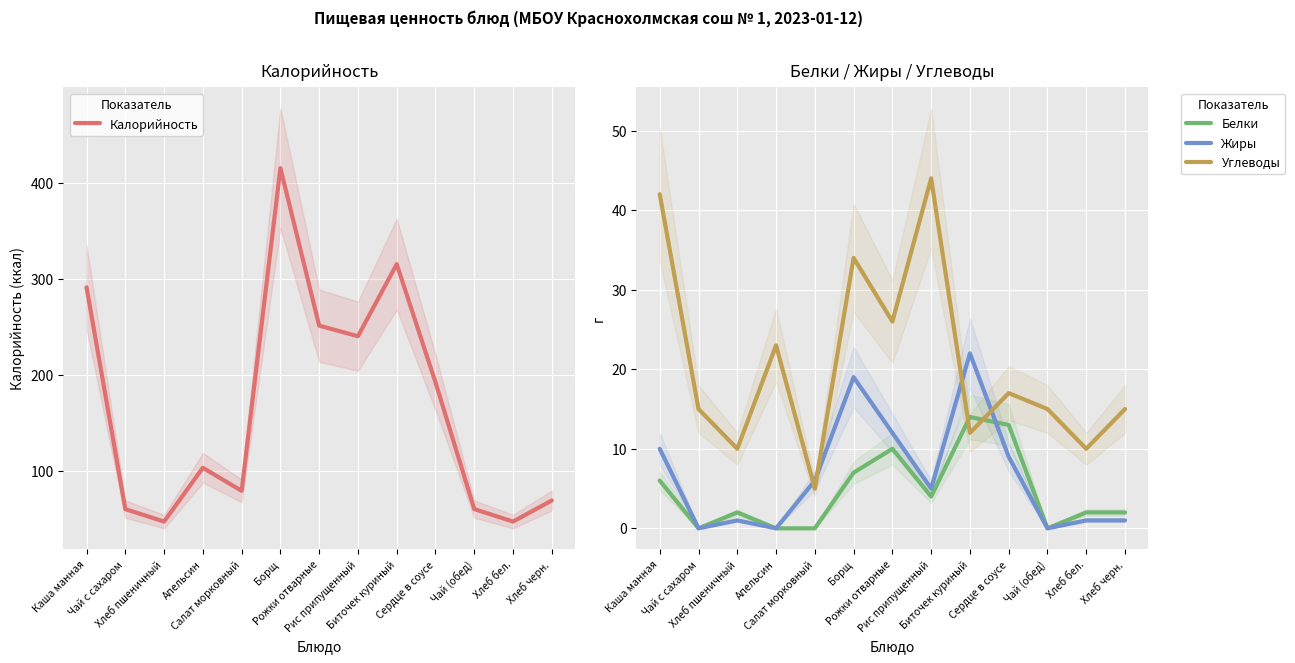

What are all the series names shown in the legend?

Калорийность, Белки, Жиры, Углеводы